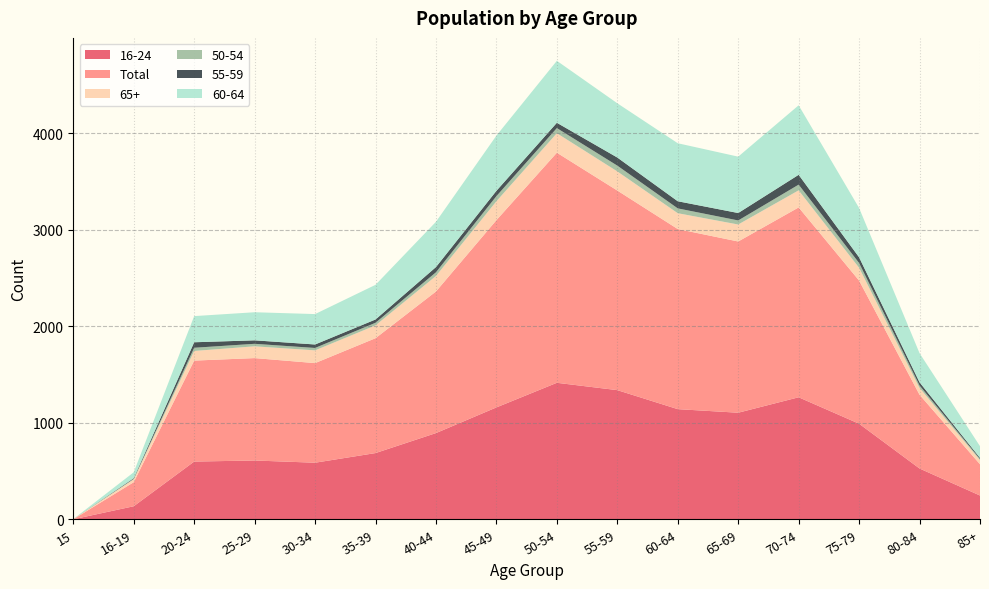

Reading left to right, extract all data points from this chart.

16-24: 0	135	598	609	586	686	893	1159	1414	1338	1141	1104	1264	990	526	246
Total: 0	249	1046	1061	1032	1190	1467	1940	2384	2068	1866	1774	1967	1483	764	324
65+: 2	30	100	122	132	133	161	196	202	198	164	176	177	133	71	43
50-54: 0	5	33	26	25	27	38	53	53	60	50	42	59	49	25	11
55-59: 0	7	57	36	36	34	54	55	55	84	74	77	102	59	33	12
60-64: 0	61	271	291	315	359	469	572	642	562	601	584	720	511	302	121